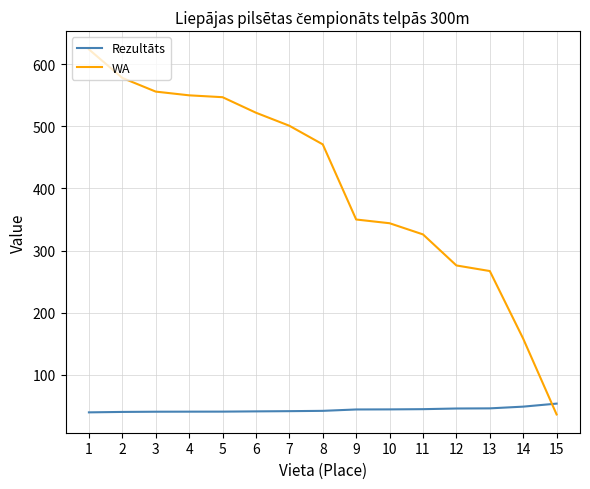

Which category has the highest value in the WA series?

1